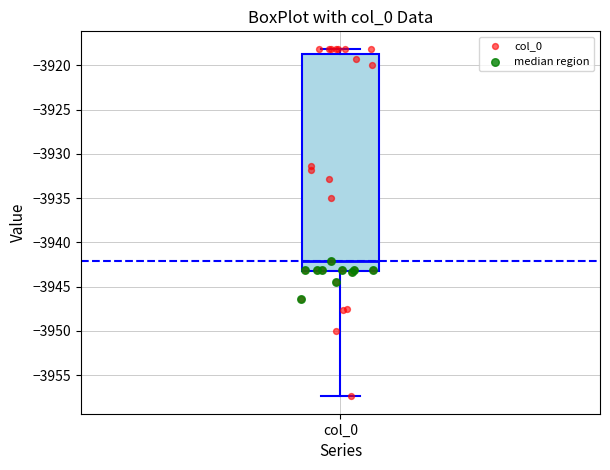

Transcribe this box plot: give where the median line is, the range the box spans, and where the two whiskers end, as read against the y-axis. The values are not printed on the chart, so give them approximately, as read against the axis.

median -3942.0, box -3943.0 to -3918.5, whiskers -3957.5 to -3918.0